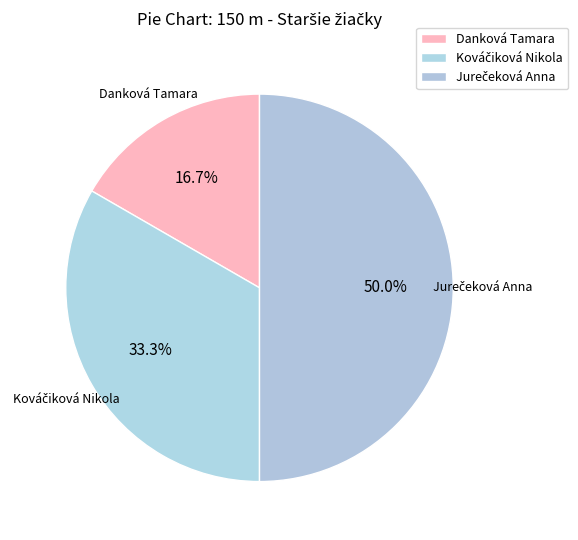

How many segments does this pie chart have?

3